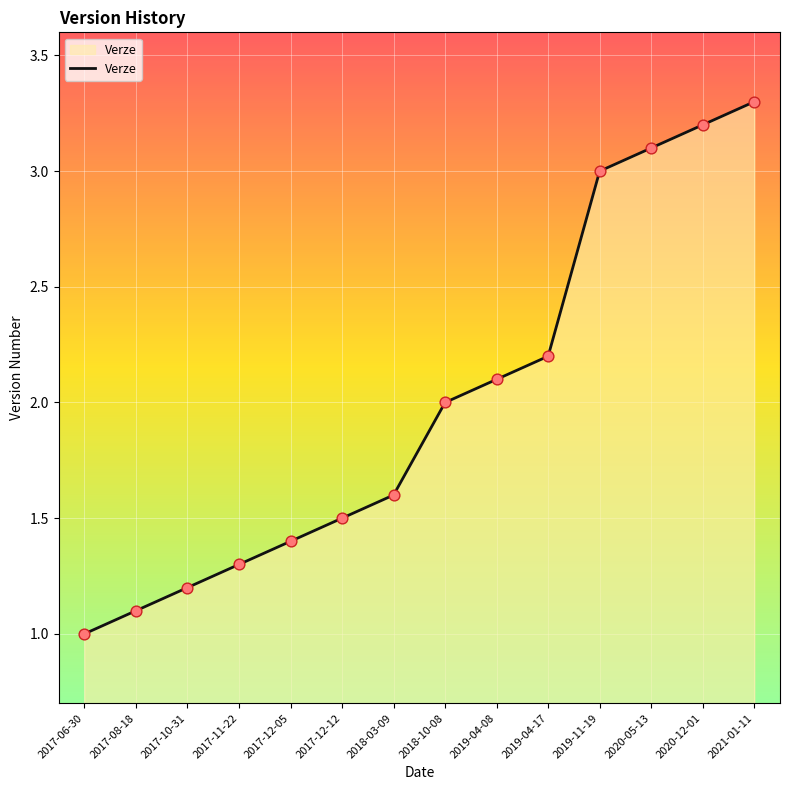

What is the change in value from 2018-10-08 to 2021-01-11?

+1.3